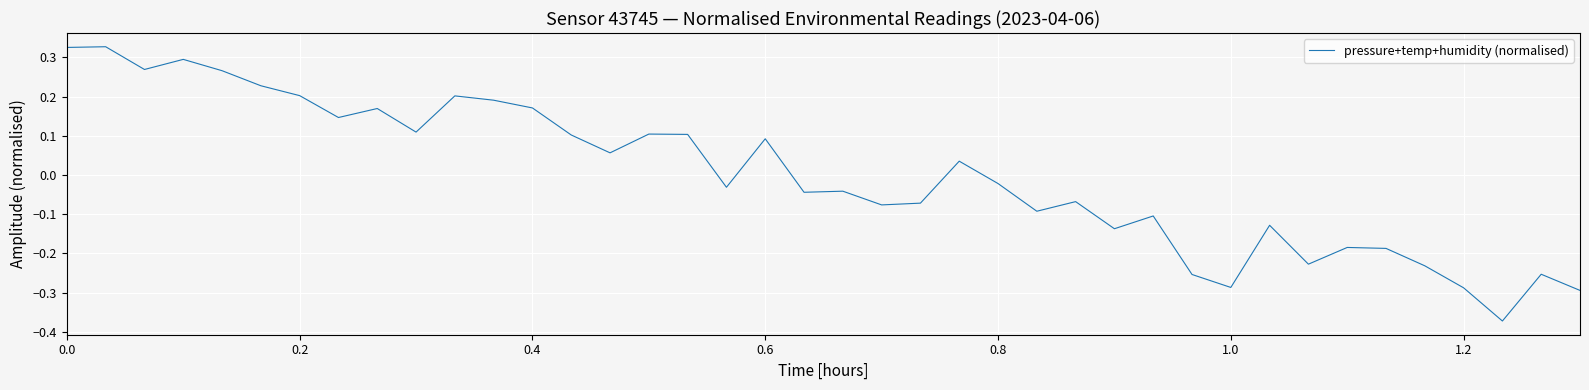

How many lines are shown in the chart?

1